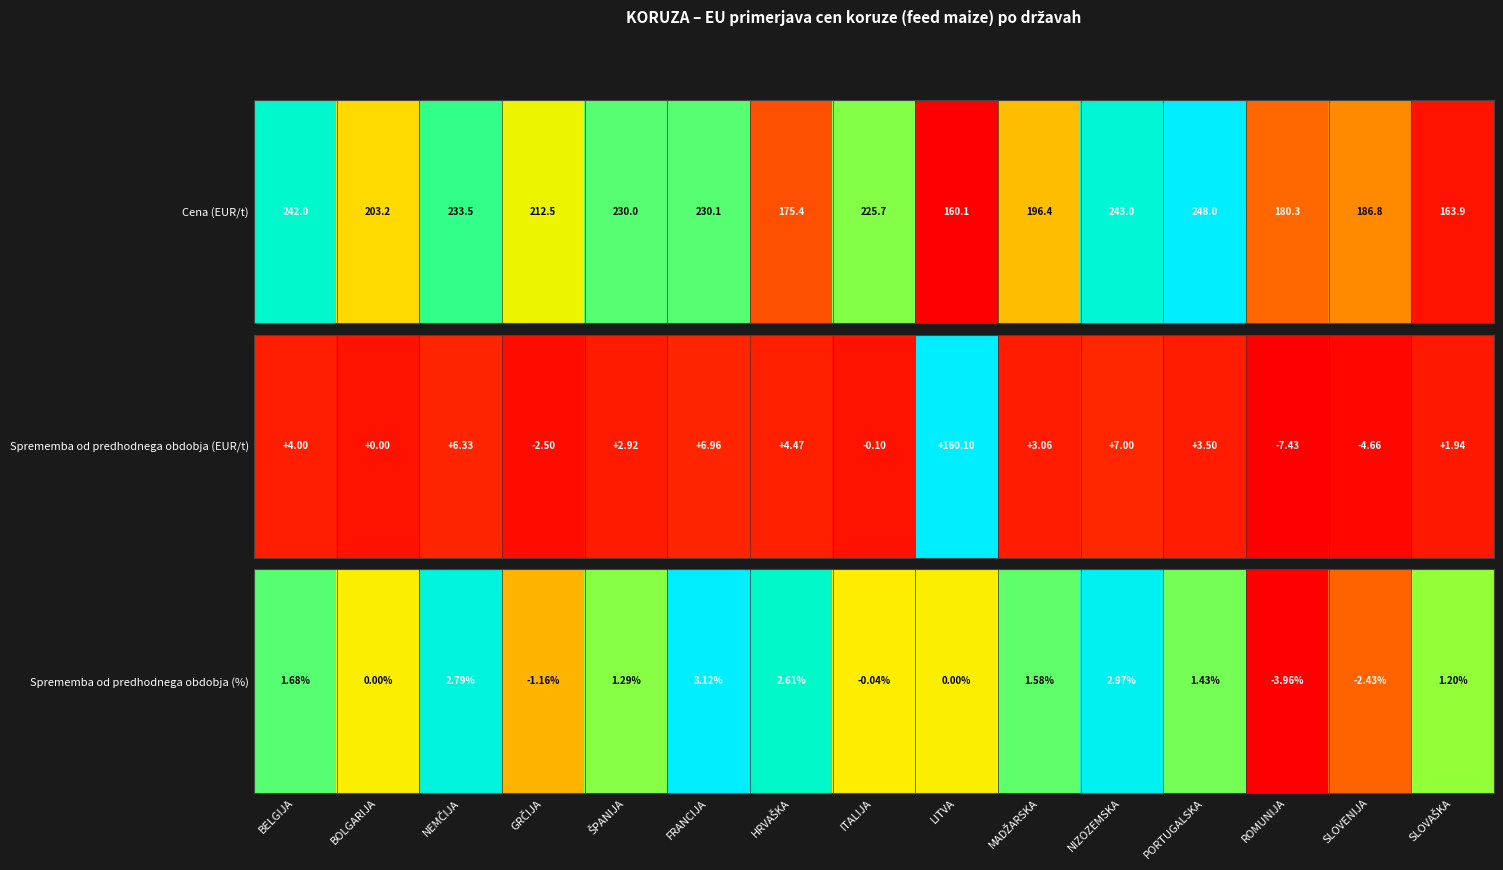

How many values are below zero?

4